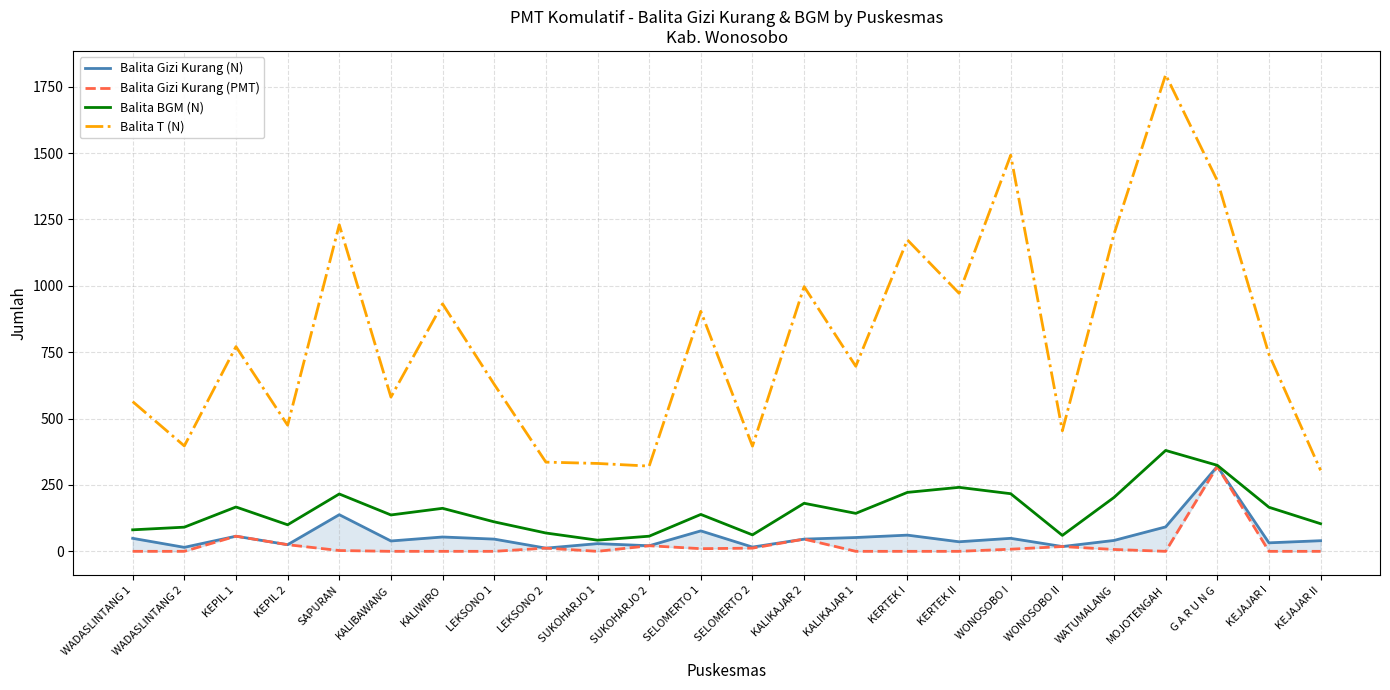

At which label does Balita Gizi Kurang (PMT) reach its minimum?

WADASLINTANG 1